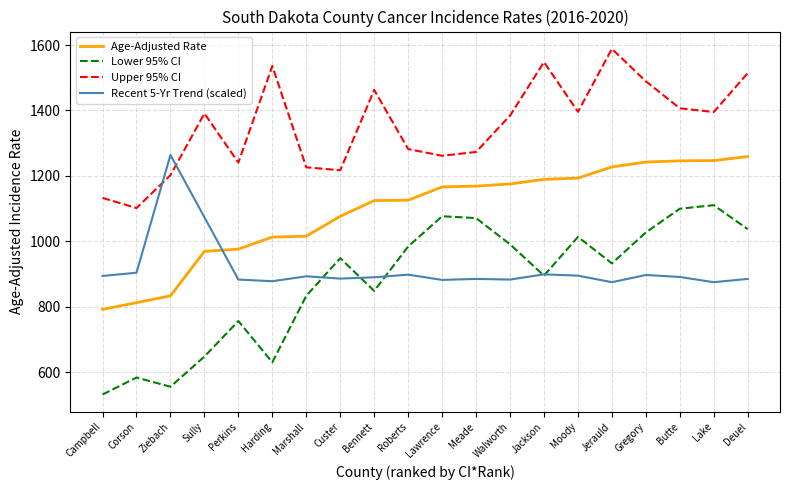

What is the approximate value of Lower 95% CI at Harding?

630.1